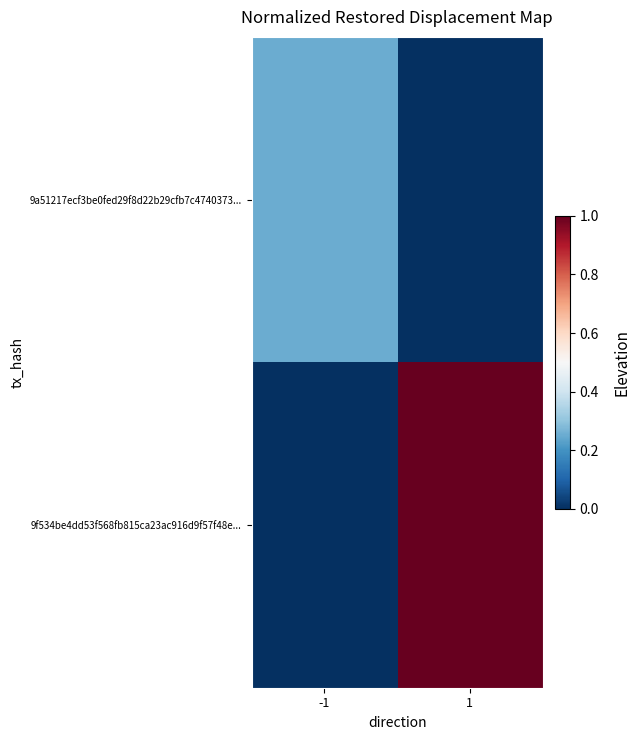

How many categories are shown in the chart?

2